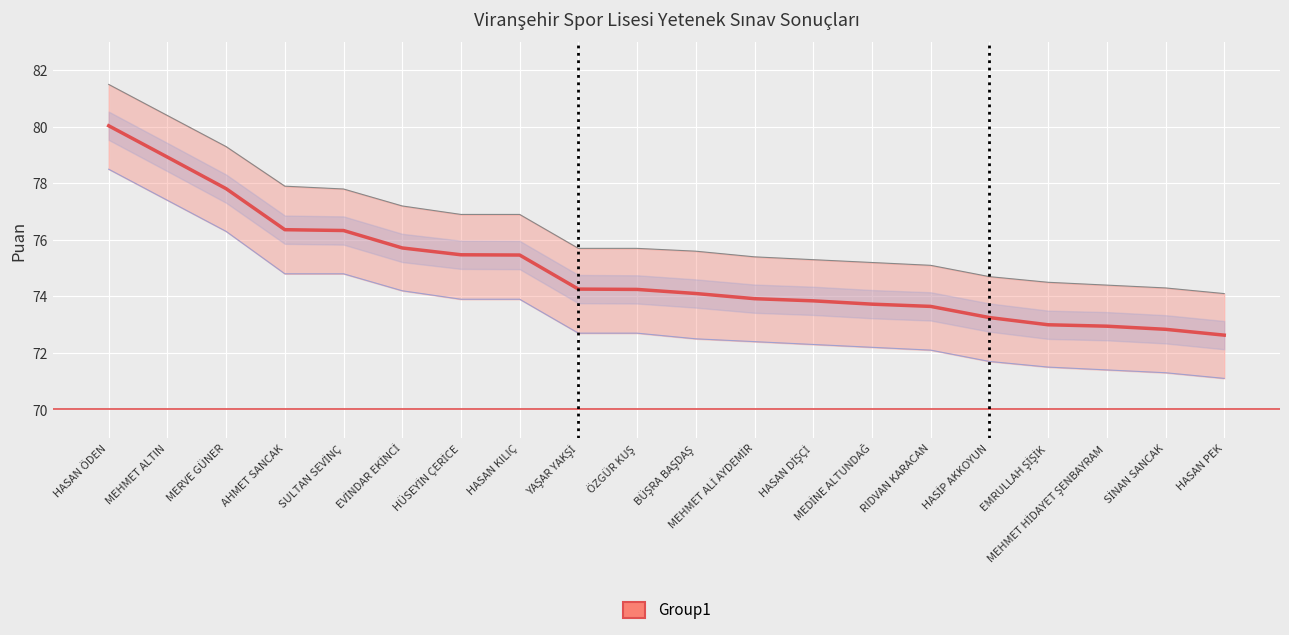

How many values exceed 74?

11